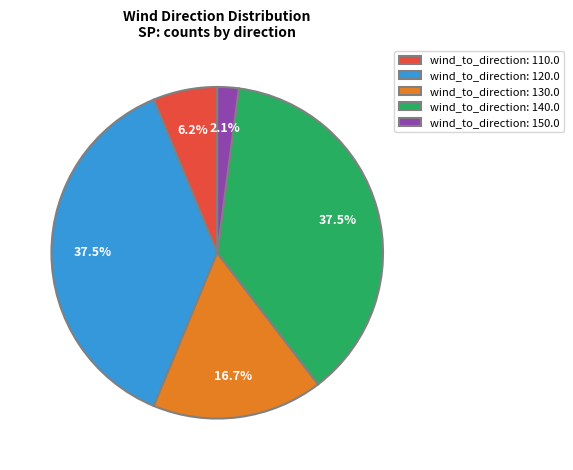

To the nearest percent, what is the average slice percentage?

20%